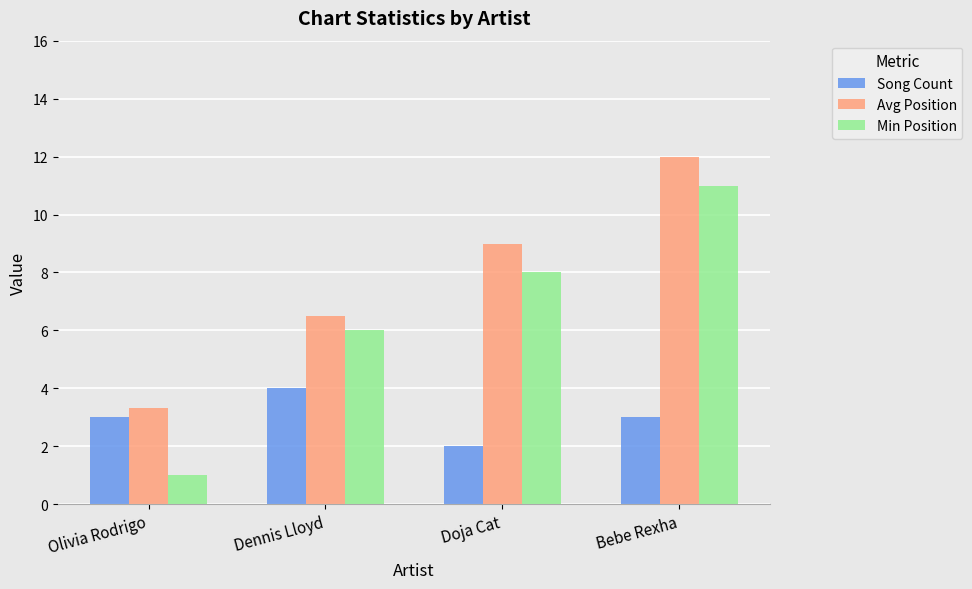

Which category has the lowest value in the Min Position series?

Olivia Rodrigo